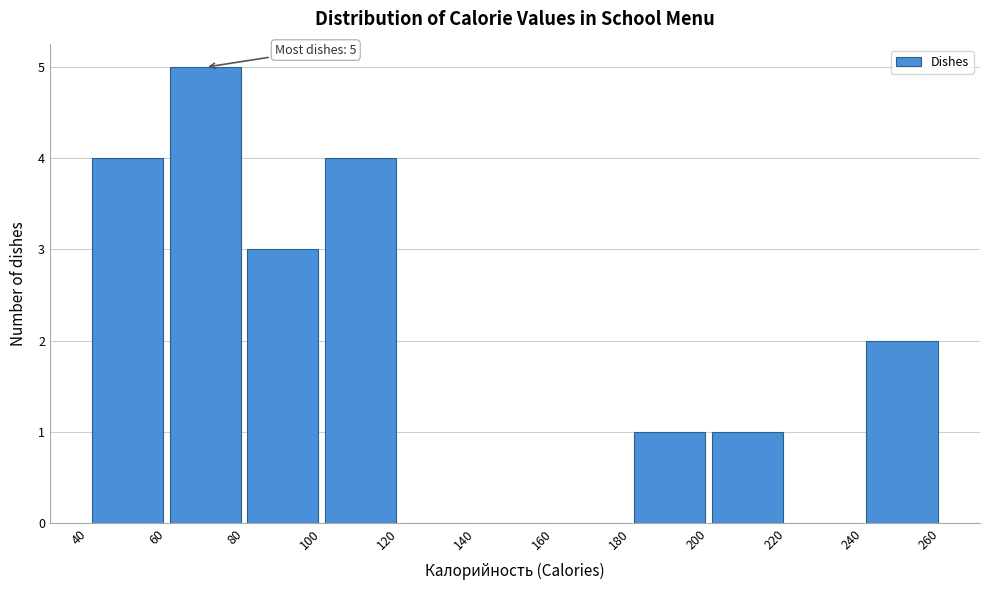

Which range on the x-axis has the tallest bar?

60 to 80